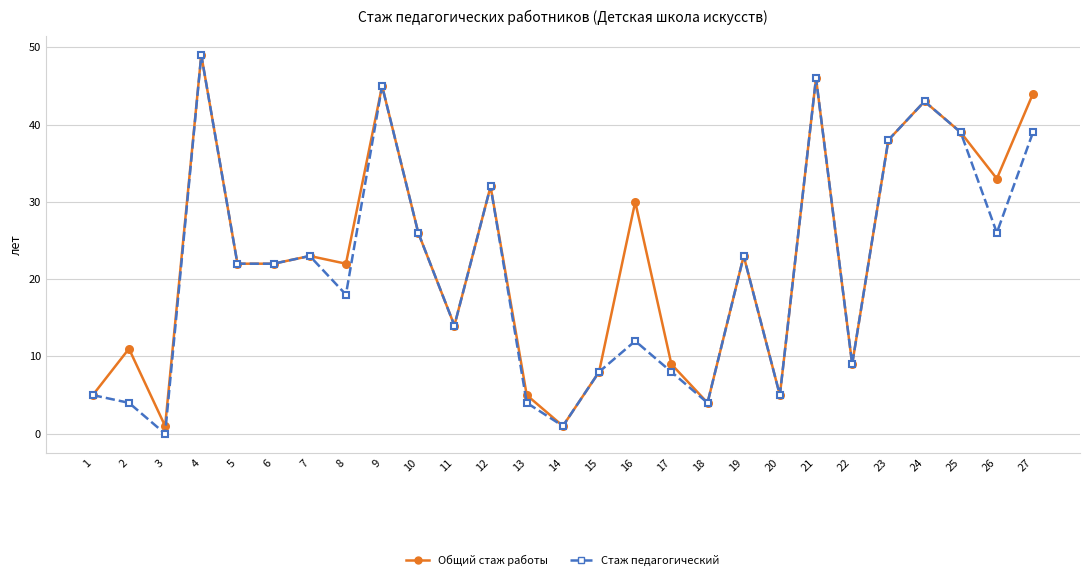

Is it true that Стаж педагогический equals 33 at 19?

False